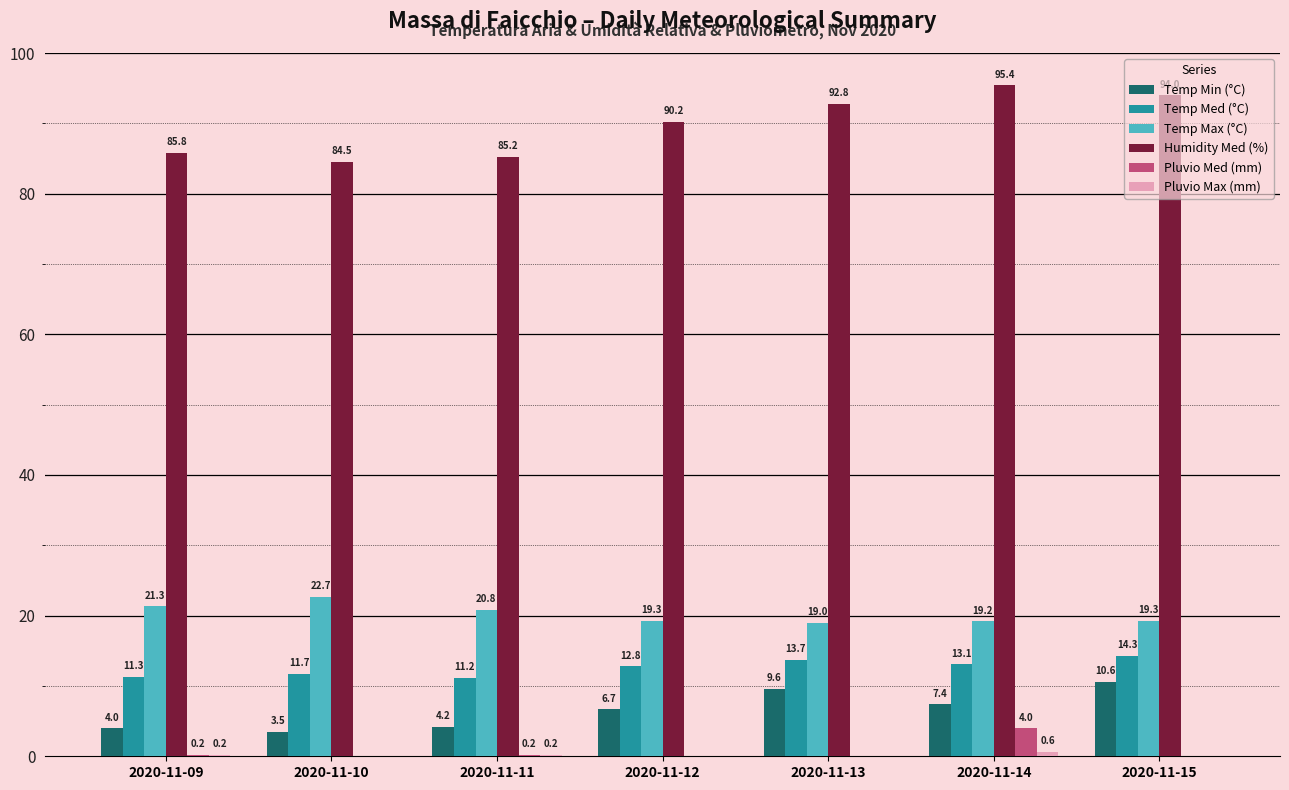

Which series has the largest total across all categories?

Humidity Med (%)